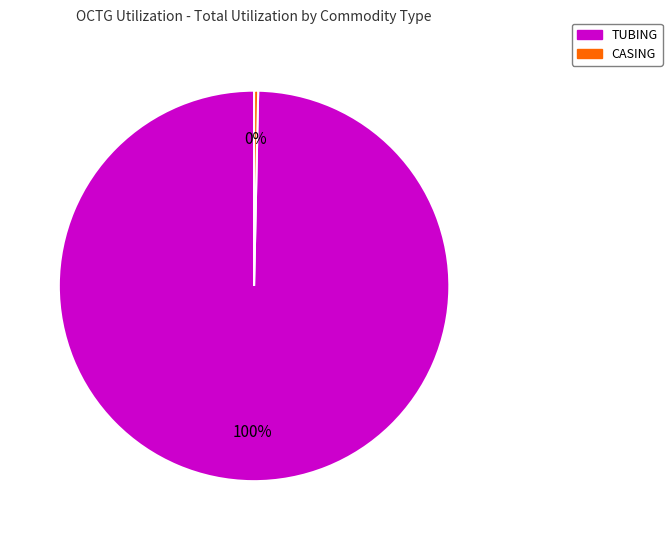

What is the smallest slice in the pie chart?

CASING